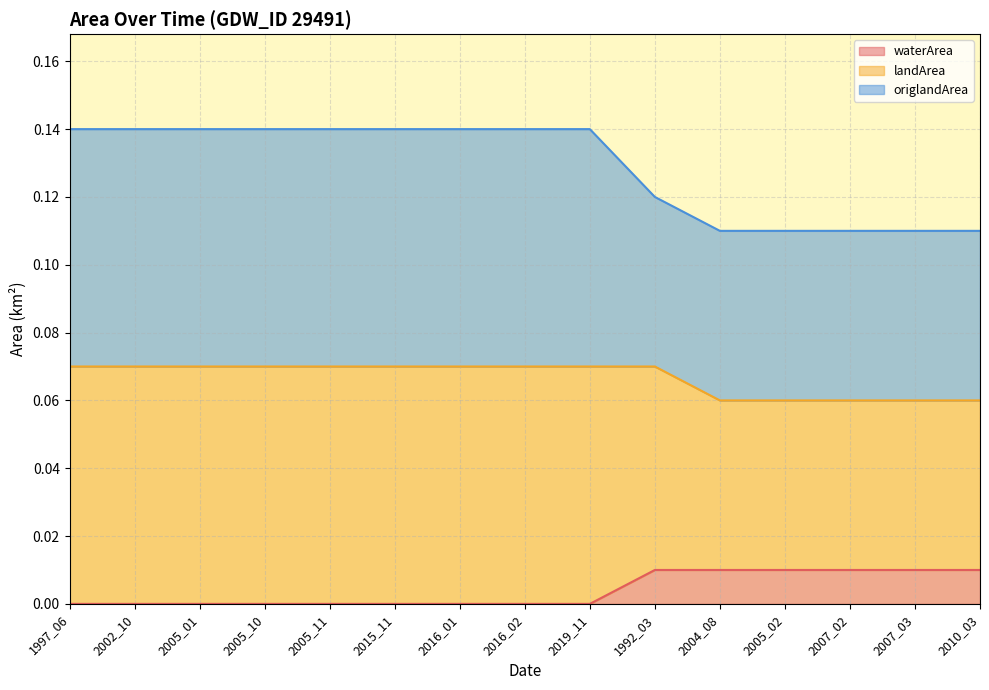

Between 1997_06 and 2007_03, which is larger?

2007_03